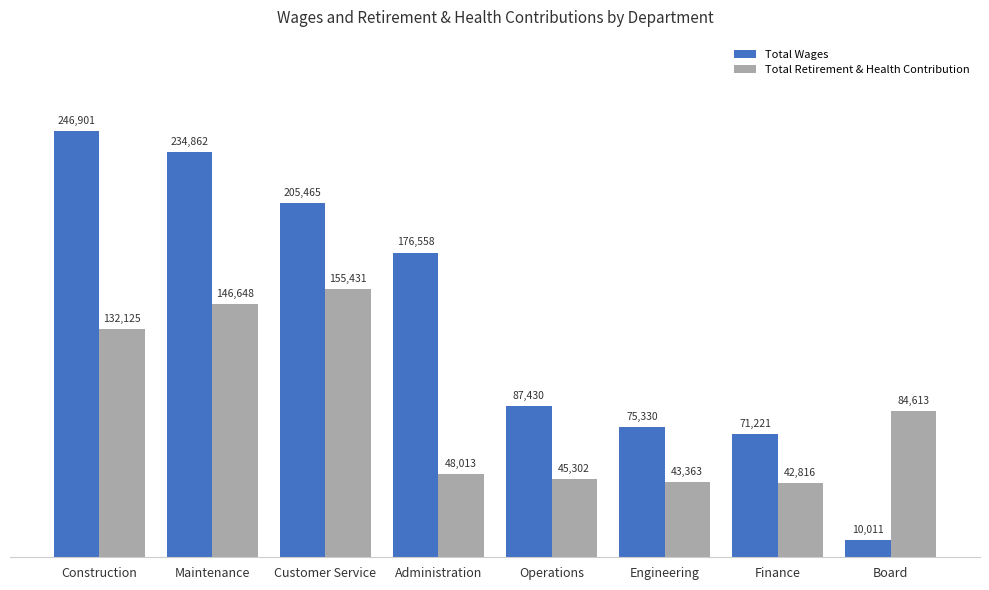

Does the chart contain any negative values?

No